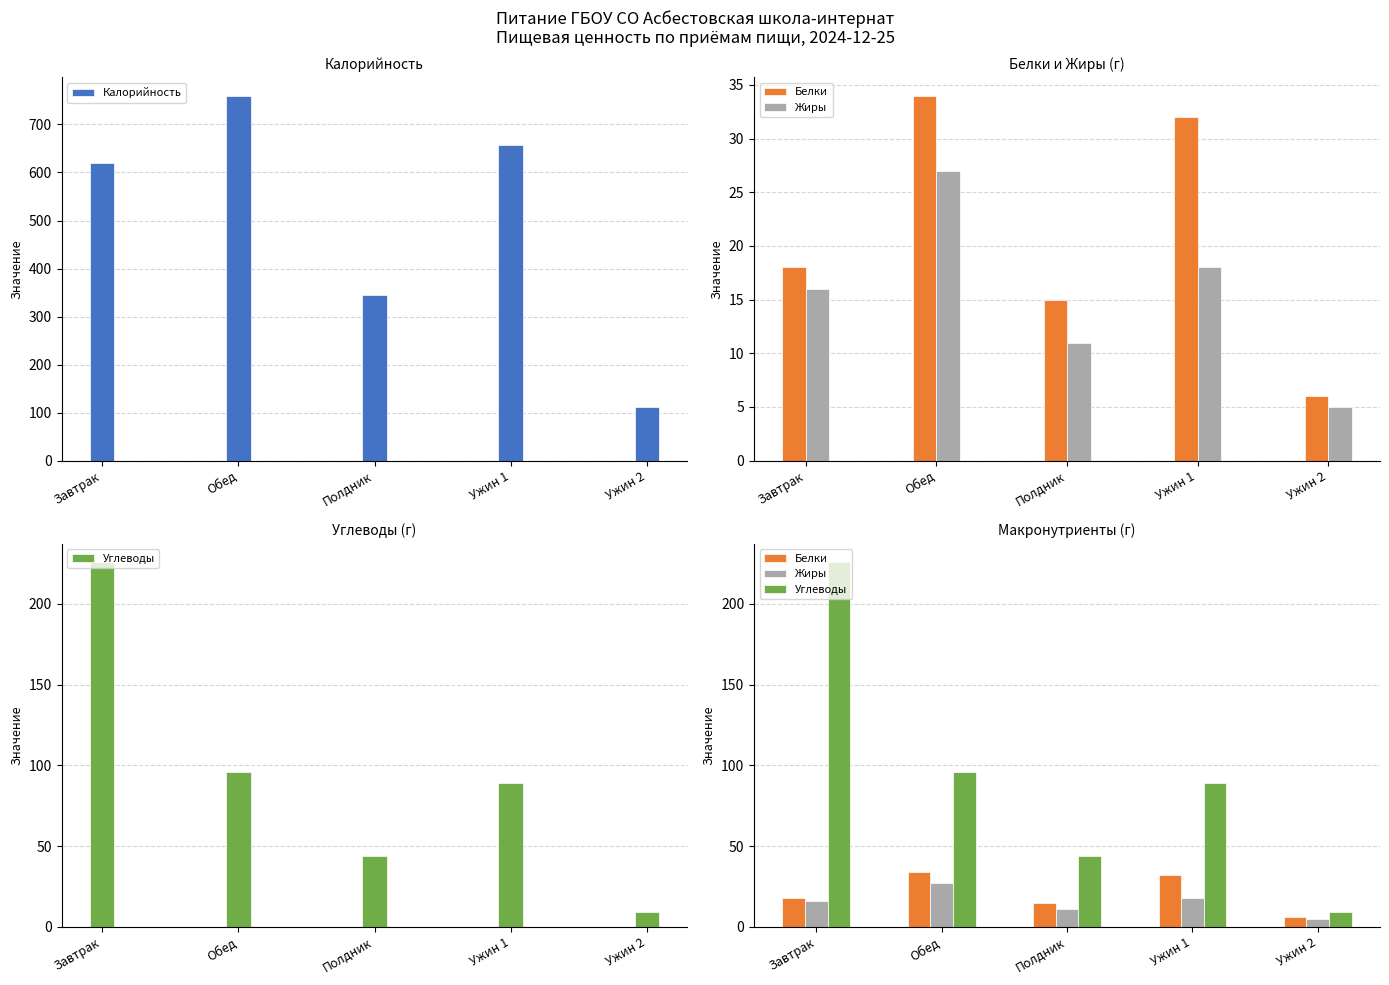

What are all the series names shown in the legend?

Калорийность, Белки, Жиры, Углеводы